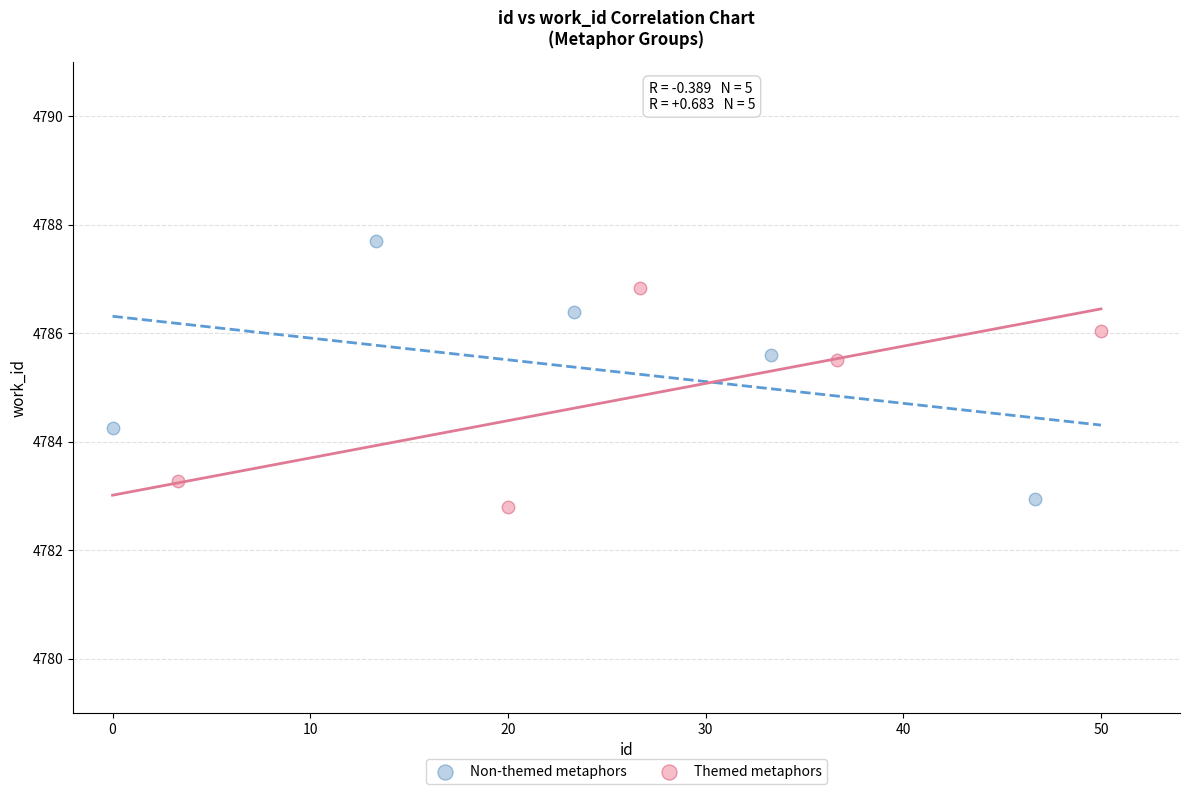

Which series contains the highest Y value?

Non-themed metaphors